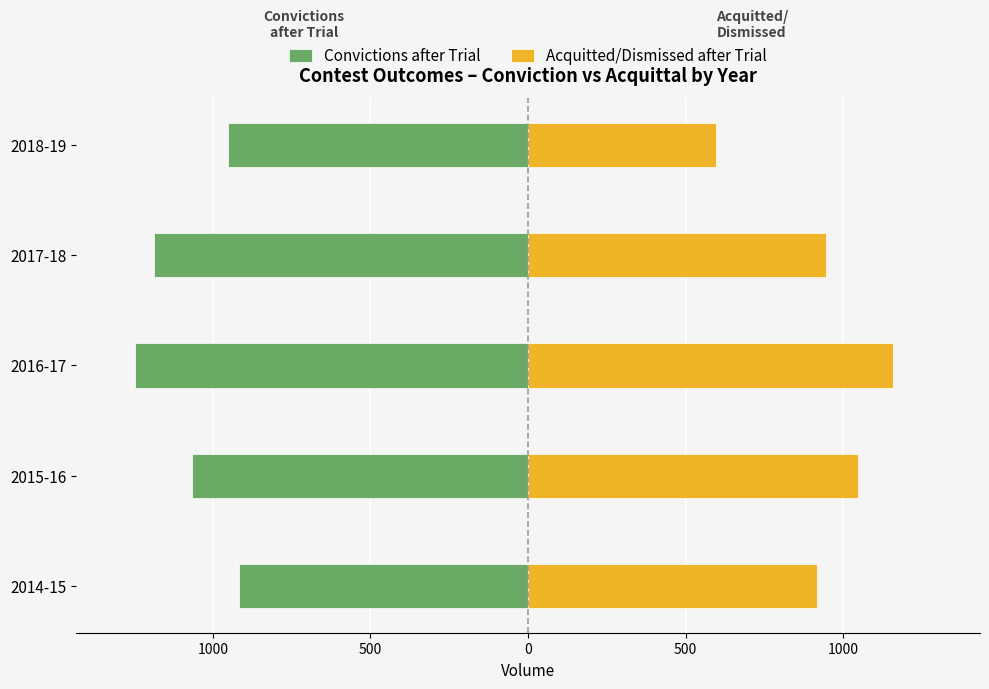

How many data points in Convictions after Trial are less than -1065?

2